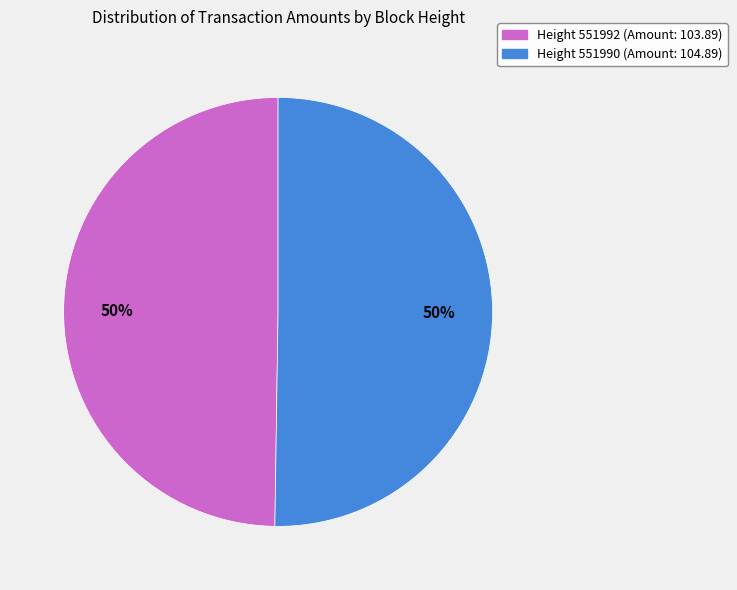

Combined, do Height 551992 (Amount: 103.89) and Height 551990 (Amount: 104.89) account for over 50%?

Yes